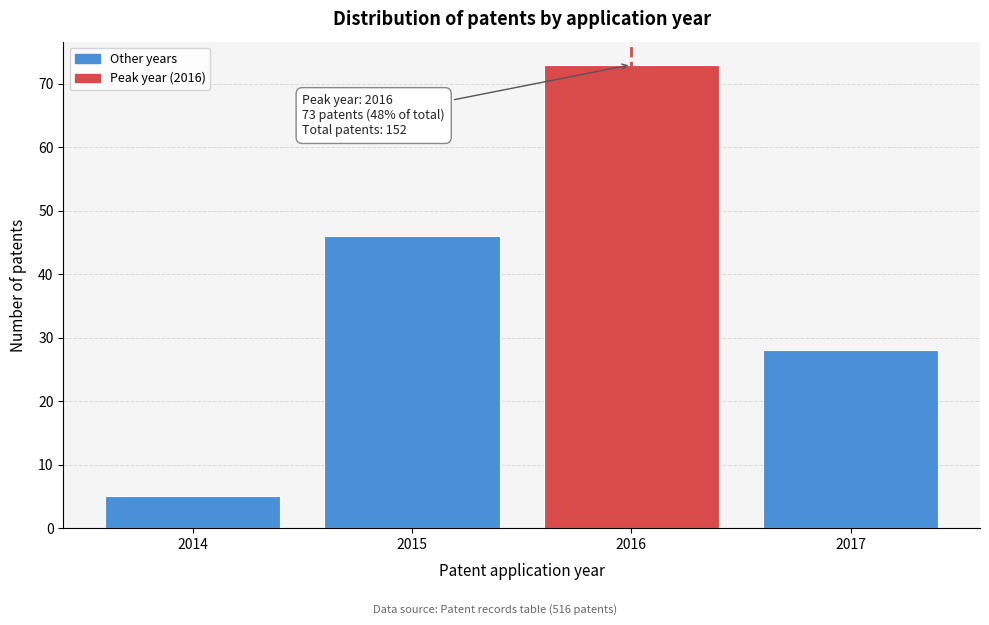

Reading left to right, list all the values displayed in this chart.

2014=5	2015=46	2016=73	2017=28